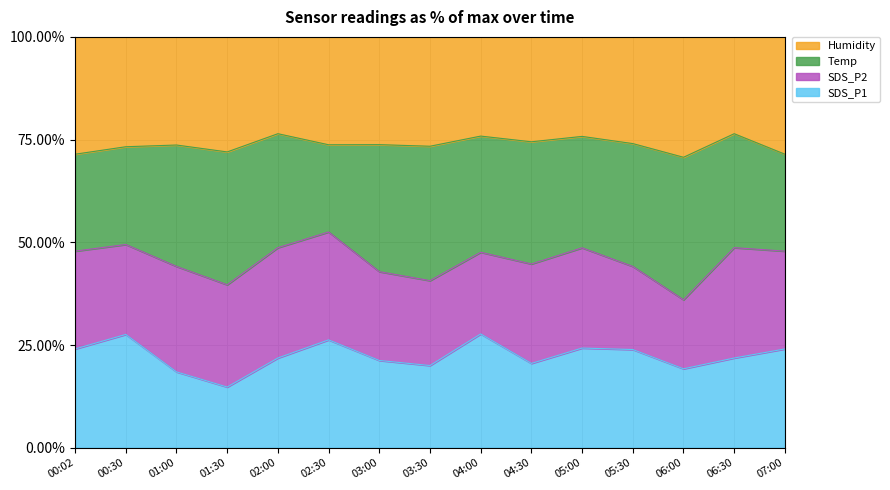

How many distinct data groups are displayed?

4